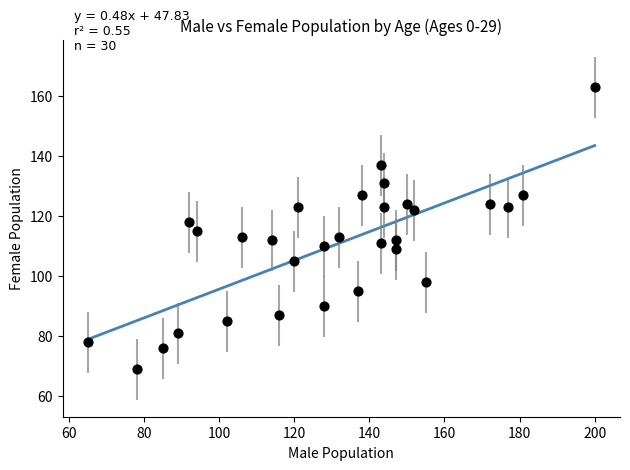

What is the range of X values (max minus min)?

135